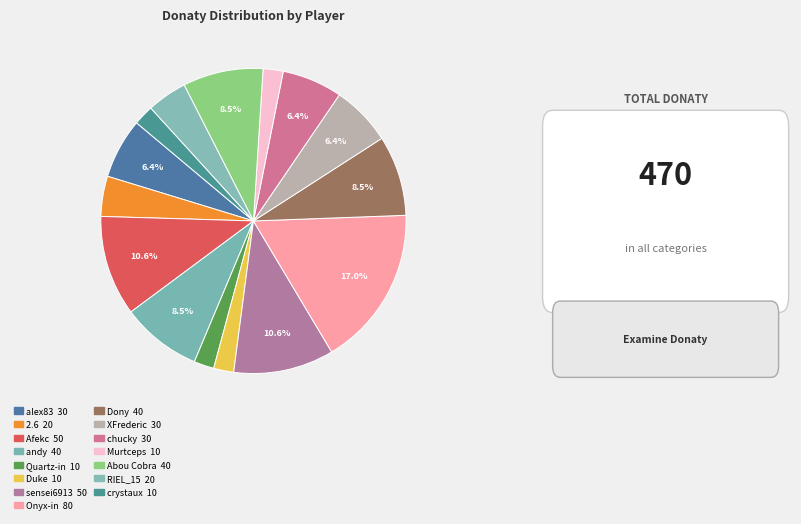

What is the total percentage of Abou Cobra and 2.6?

12.8%